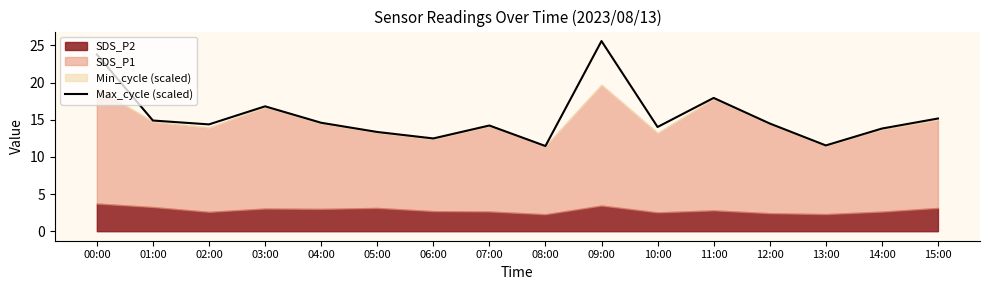

How many lines are shown in the chart?

1